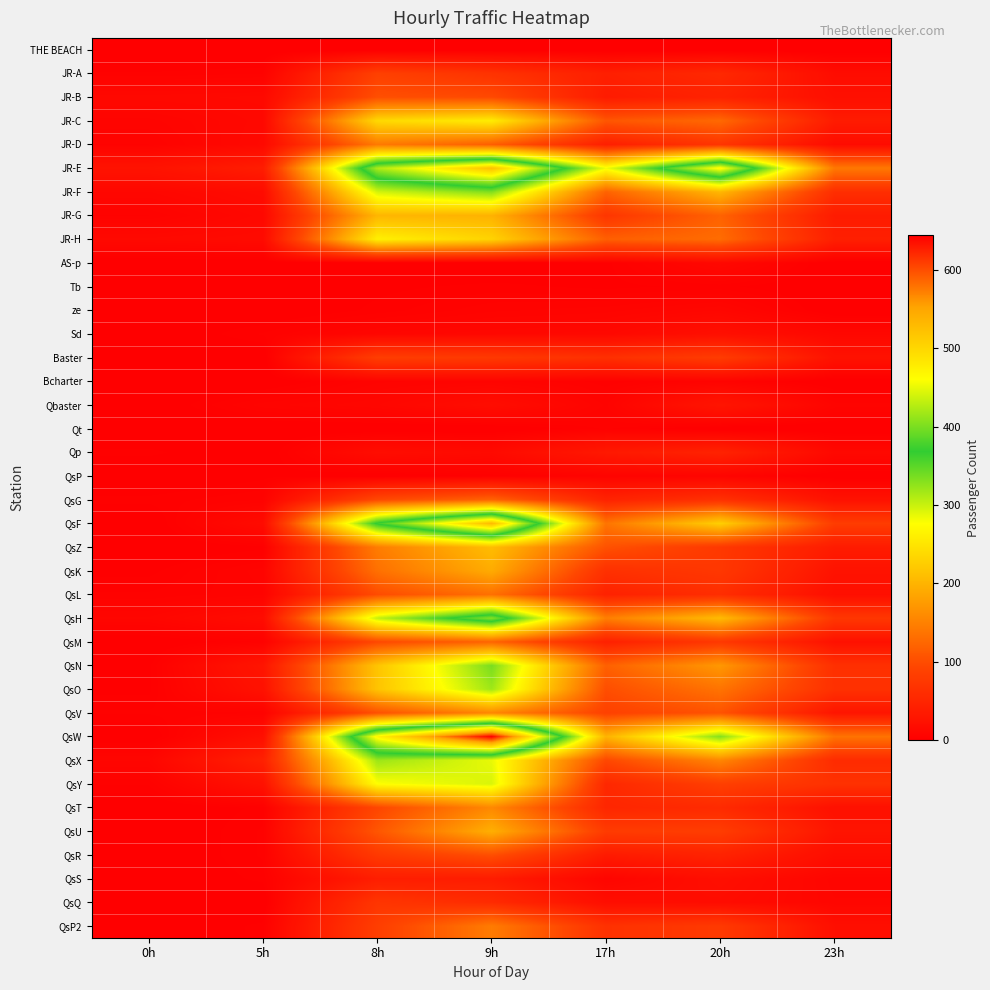

Between 8h and 0h, which is larger?

8h